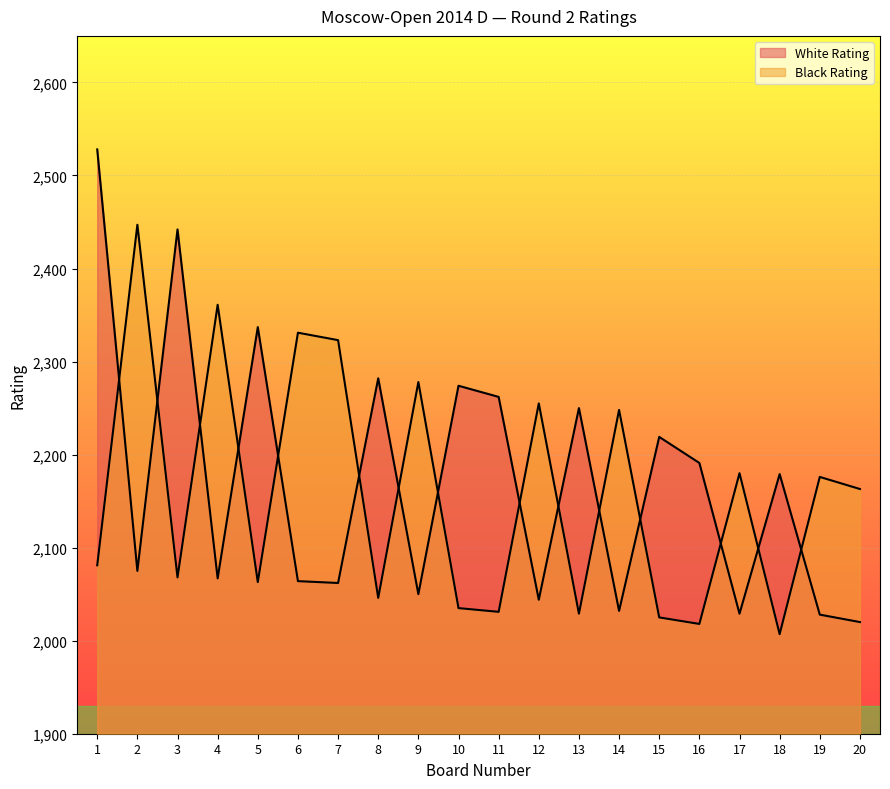

What is the approximate value of White Rating at 14?

2032